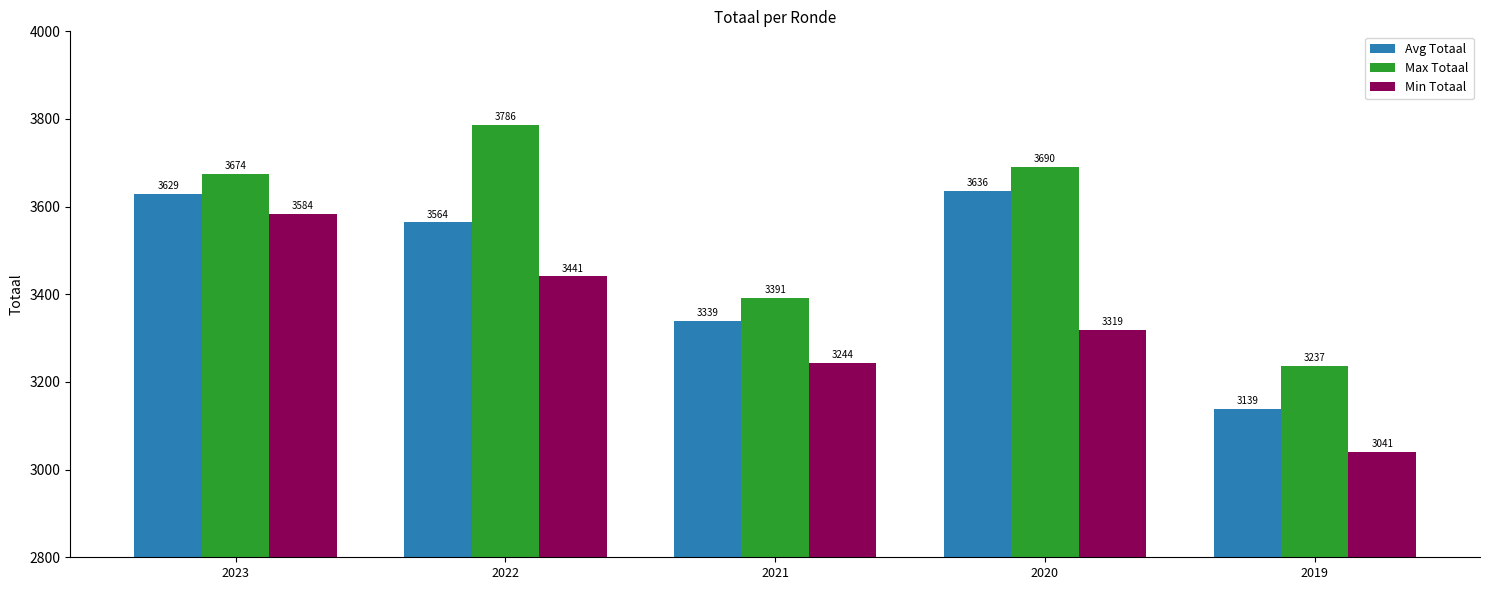

Rank the series by their maximum value, from lowest to highest.

Min Totaal, Avg Totaal, Max Totaal